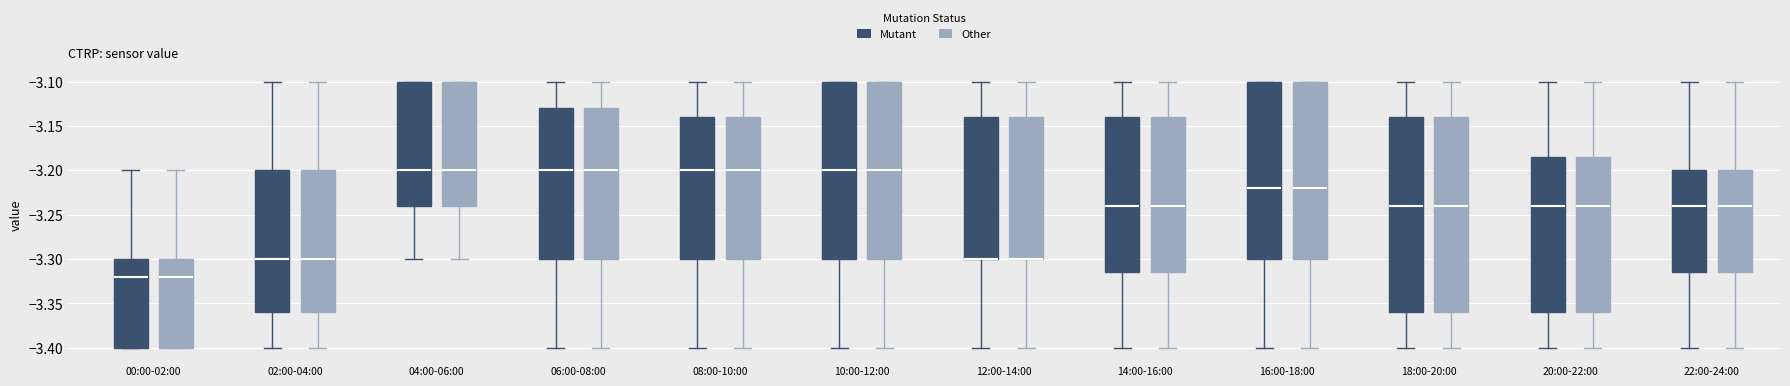

Where does the median line of the box for 18:00-20:00 (Other) sit on the y-axis? The values are not printed on the chart, so give them approximately, as read against the axis.

-3.240